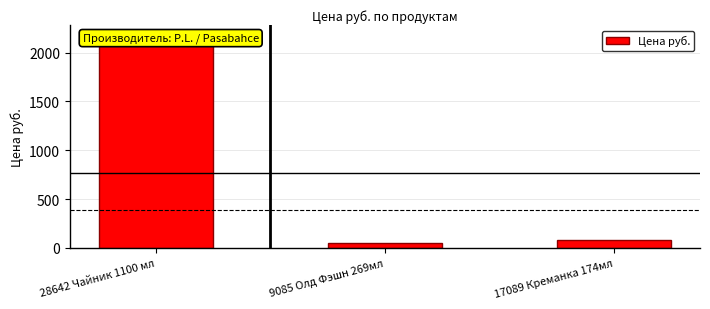

What is the value of the 1st bar from the left?

2171